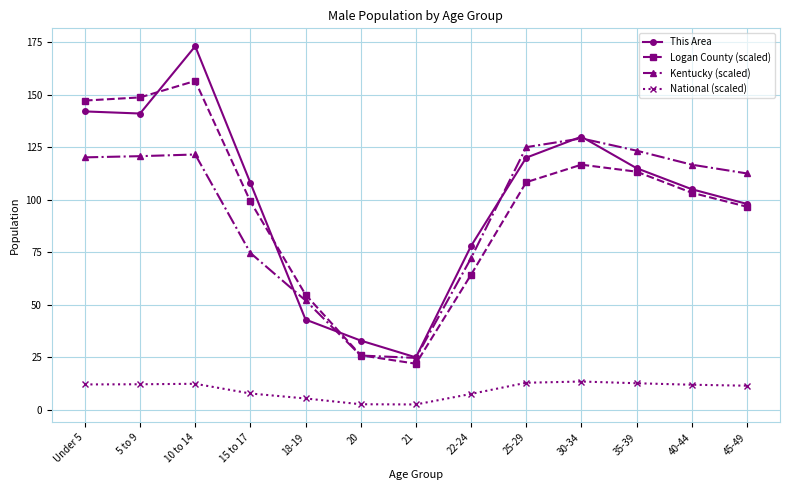

List the labels in order of Logan County (scaled) value, smallest first.

21, 20, 18-19, 22-24, 45-49, 15 to 17, 40-44, 25-29, 35-39, 30-34, Under 5, 5 to 9, 10 to 14